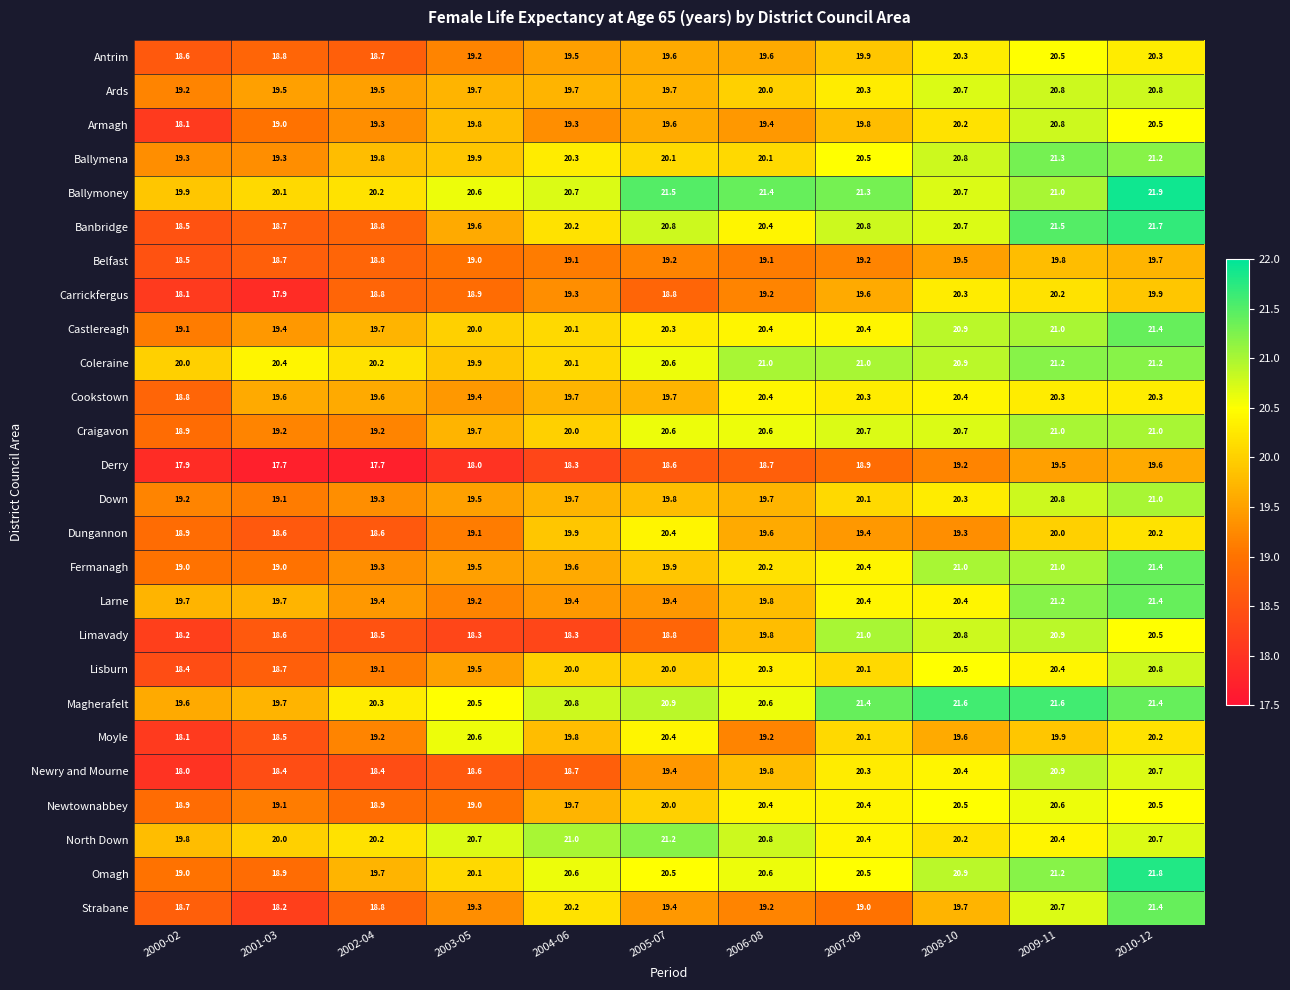

What is the maximum value for Carrickfergus?

20.3